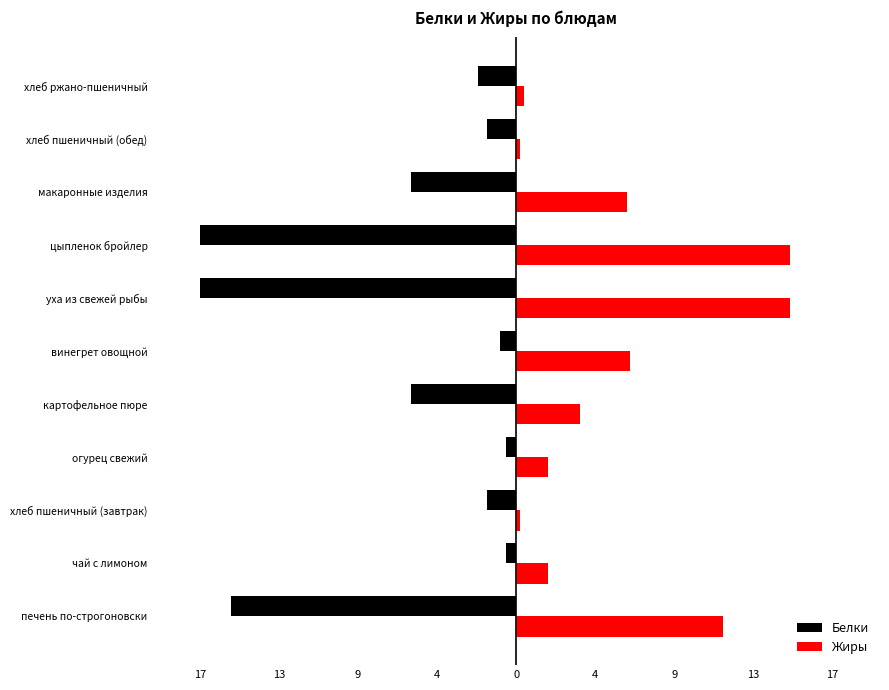

List the series in order of their overall mean, highest first.

Жиры, Белки